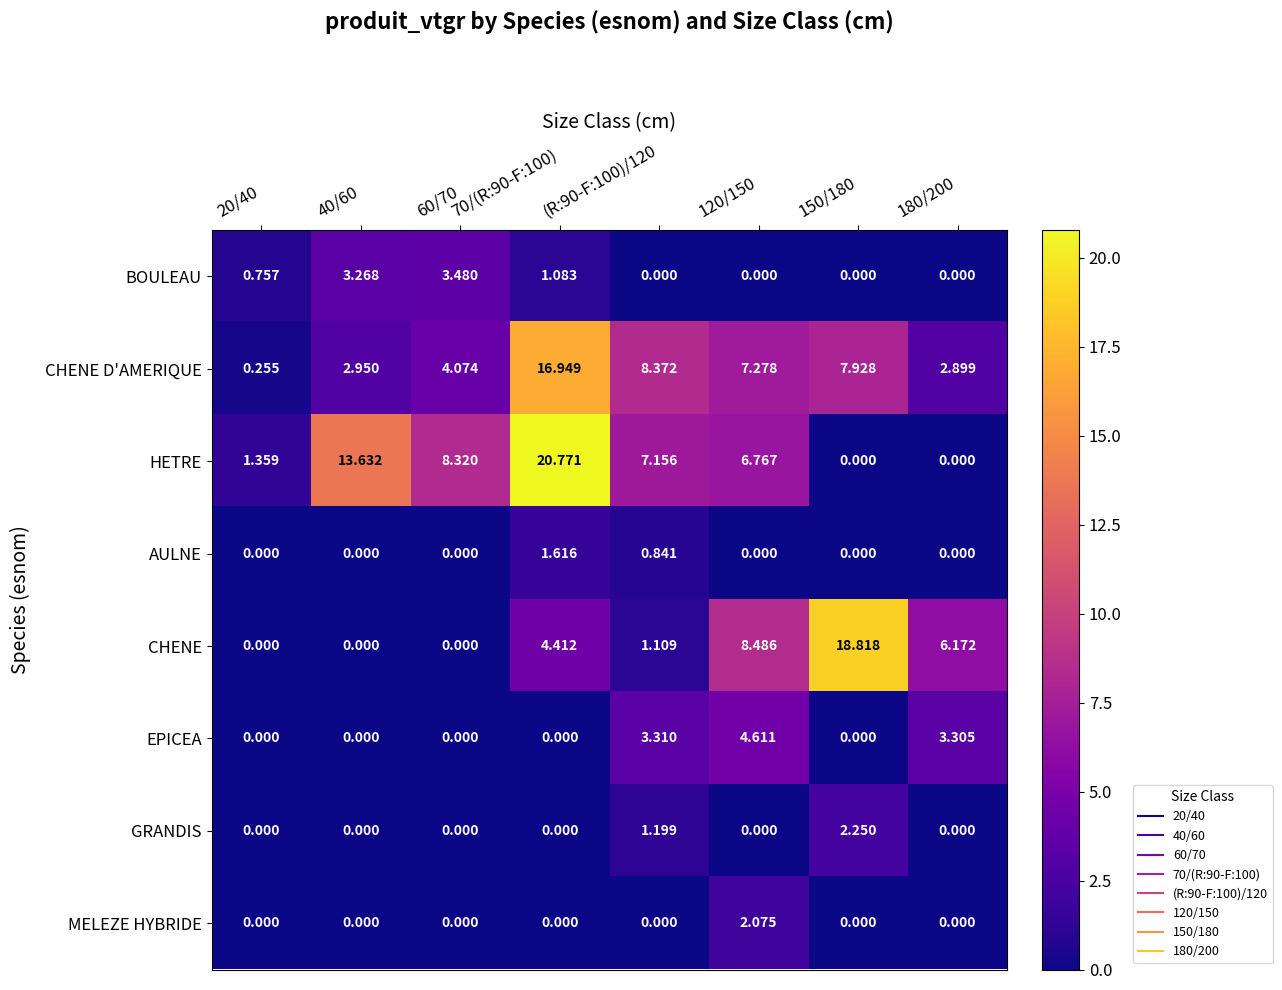

List the series in order of their peak value, lowest first.

AULNE, MELEZE HYBRIDE, GRANDIS, BOULEAU, EPICEA, CHENE D'AMERIQUE, CHENE, HETRE